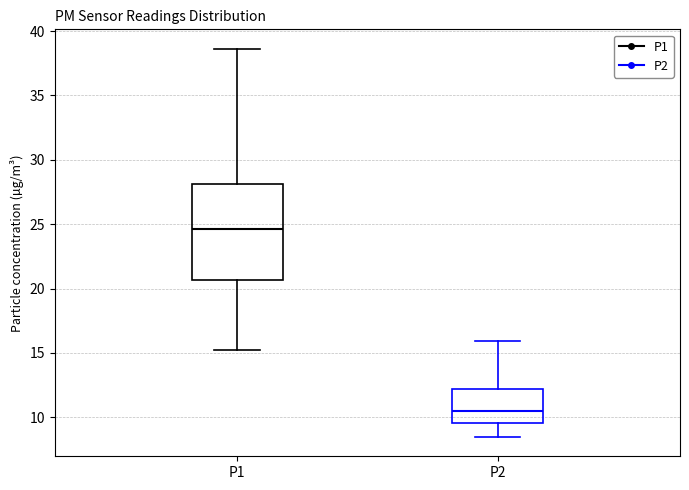

Comparing the boxes themselves (not the whiskers), which one is the tallest?

P1